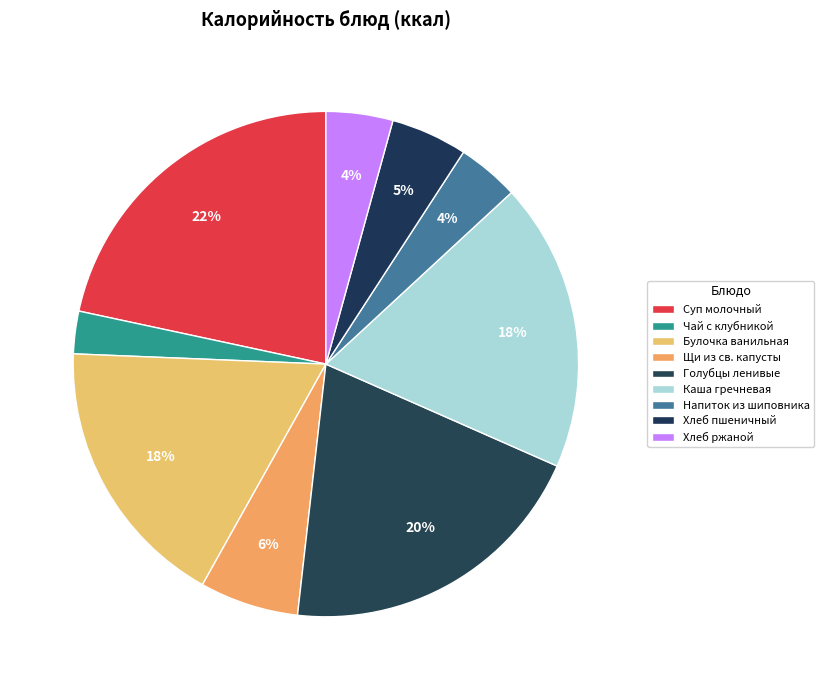

Which has a higher value, Хлеб ржаной or Булочка ванильная?

Булочка ванильная